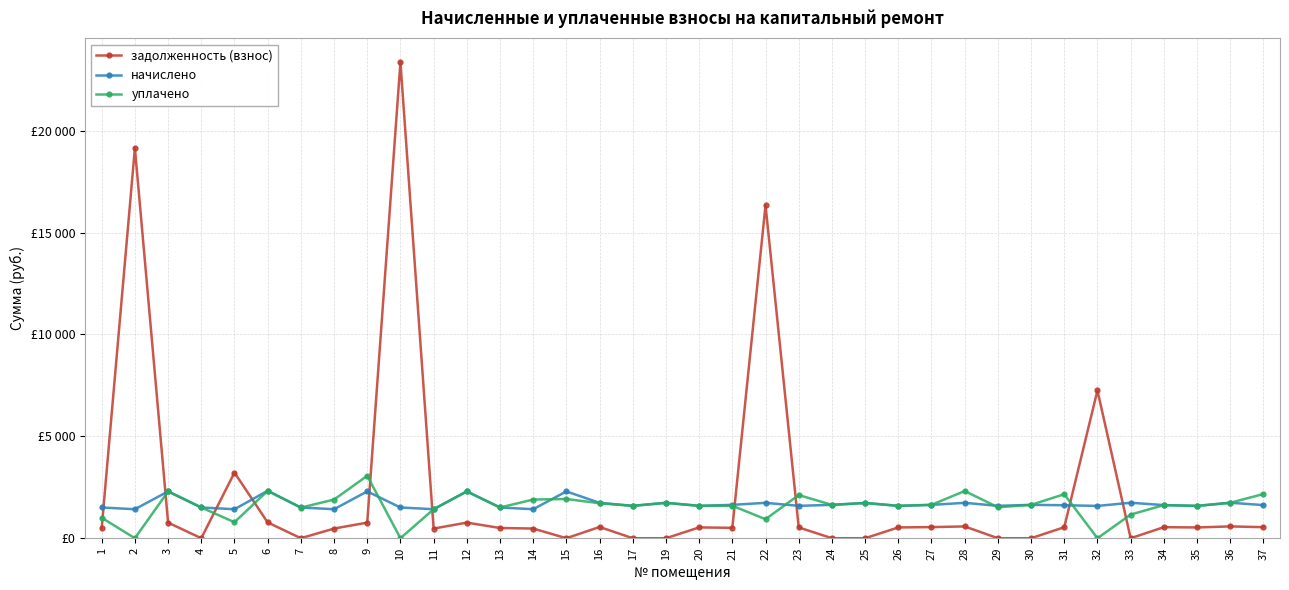

What are all the series names shown in the legend?

задолженность (взнос), начислено, уплачено